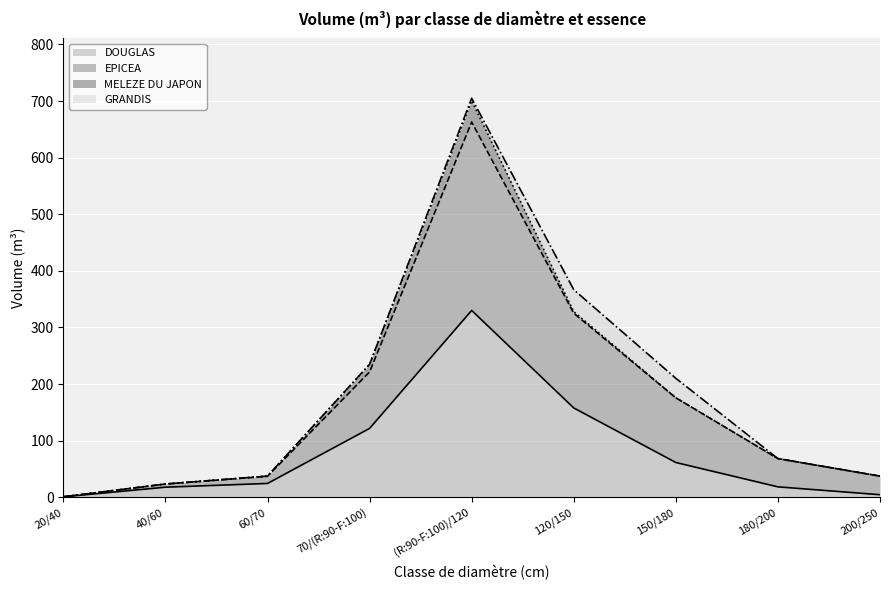

Which category has the highest value across all series?

(R:90-F:100)/120